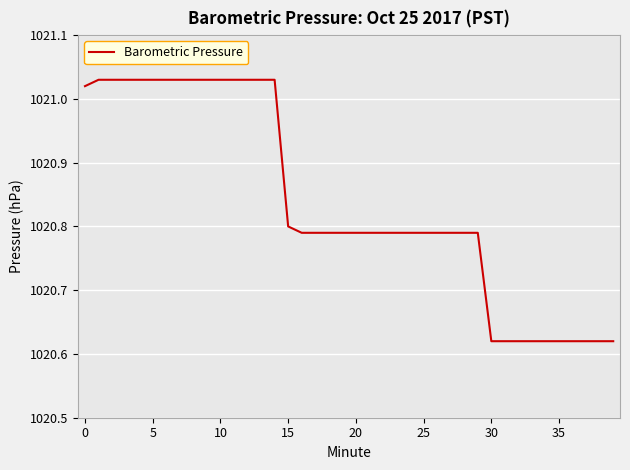

What is the difference between the maximum and minimum values?

0.4